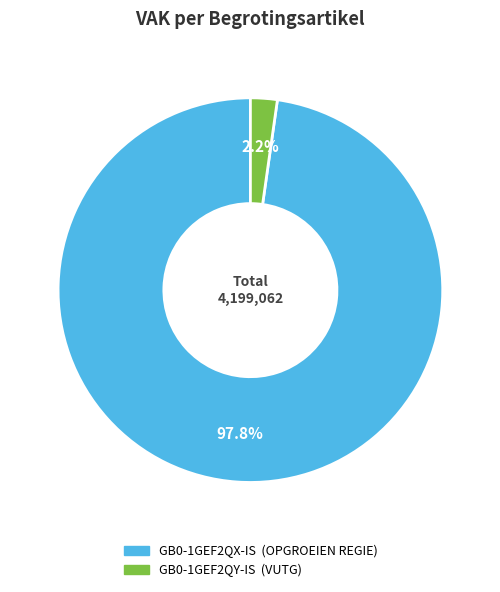

The GB0-1GEF2QY-IS slice represents 2% of the pie. True or false?

True